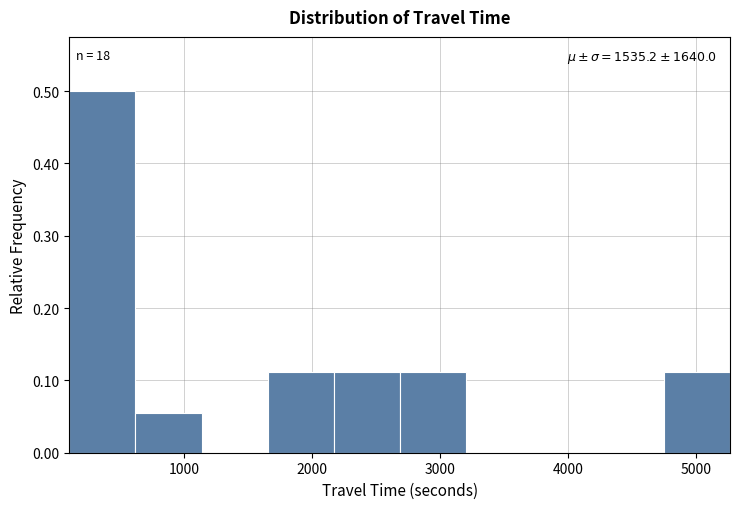

Over which range of the x-axis is the bar tallest?

100 to 600